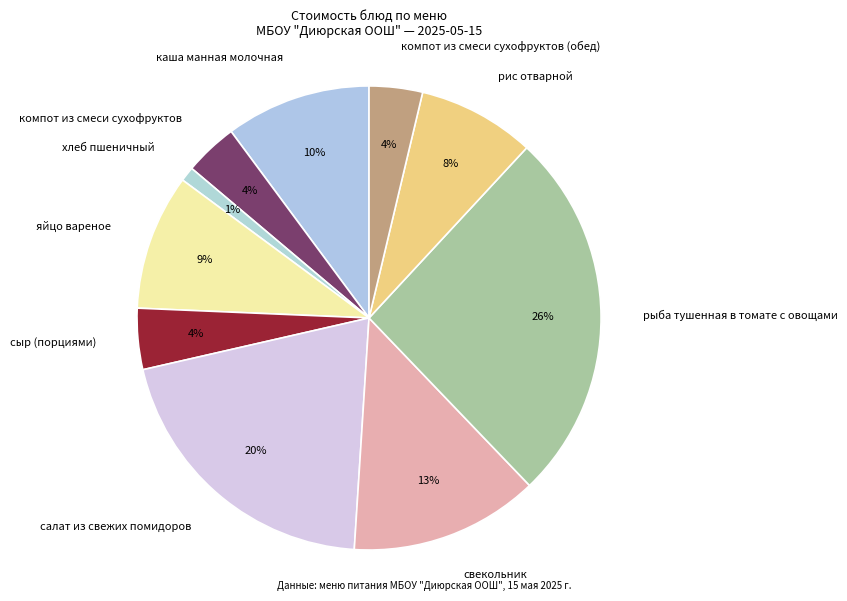

Is it true that рис отварной is 16% of the pie?

False